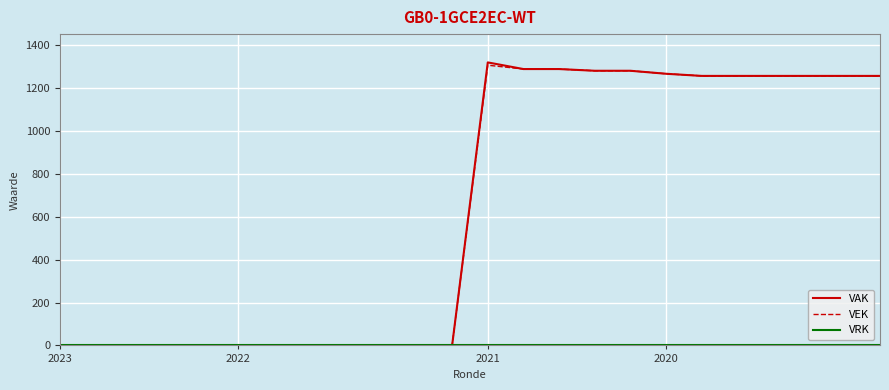

What is the maximum value for VAK?

1321